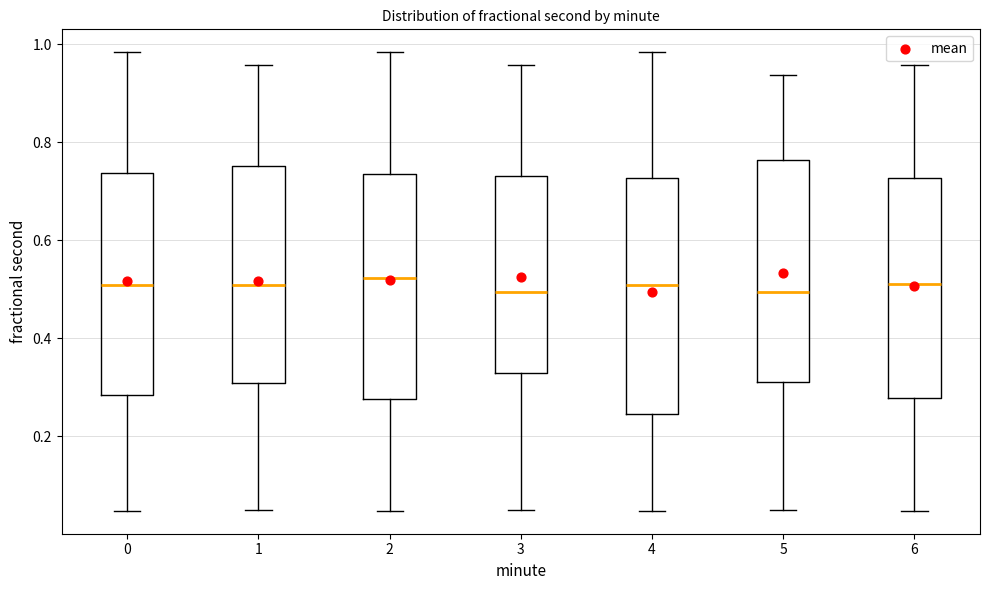

Where is the upper edge of the box at x = 6 on the y-axis? The values are not printed on the chart, so give them approximately, as read against the axis.

0.72